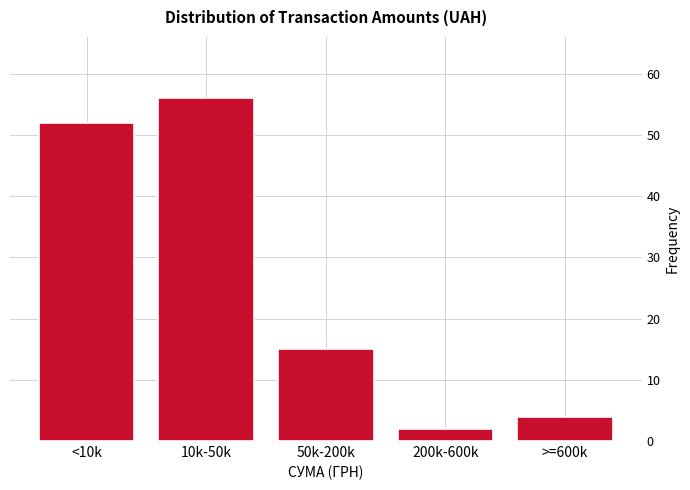

Reading left to right, what are all the values shown in this chart?

52	56	15	2	4